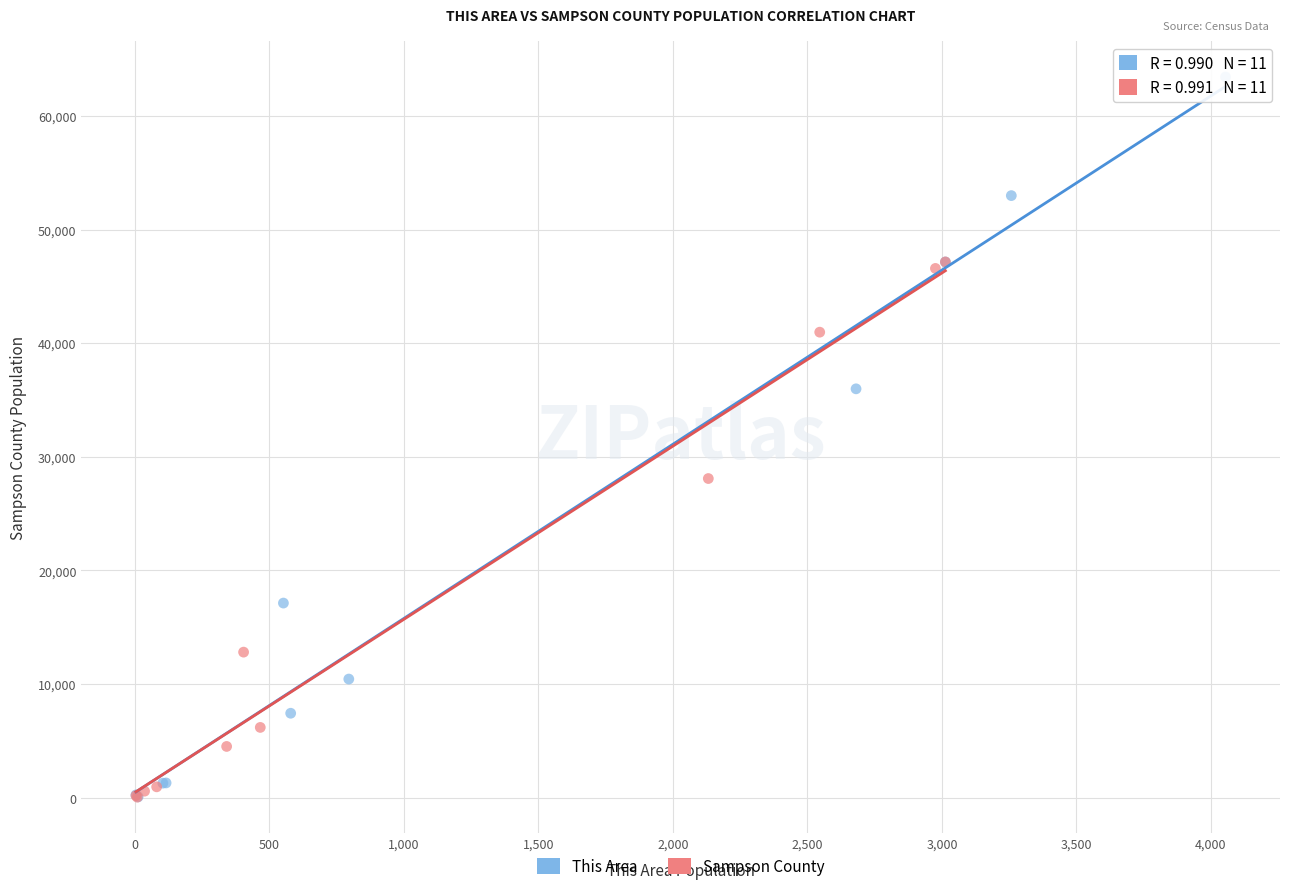

Which series has the widest spread of Y values?

This Area